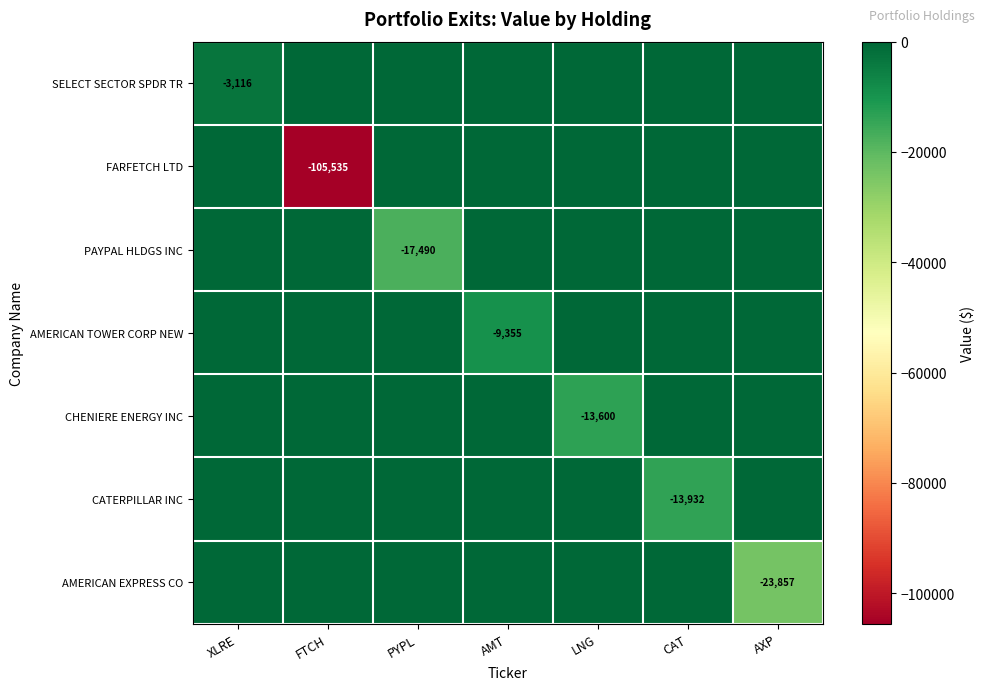

The value of AMERICAN EXPRESS CO at AXP is -31102. True or false?

False